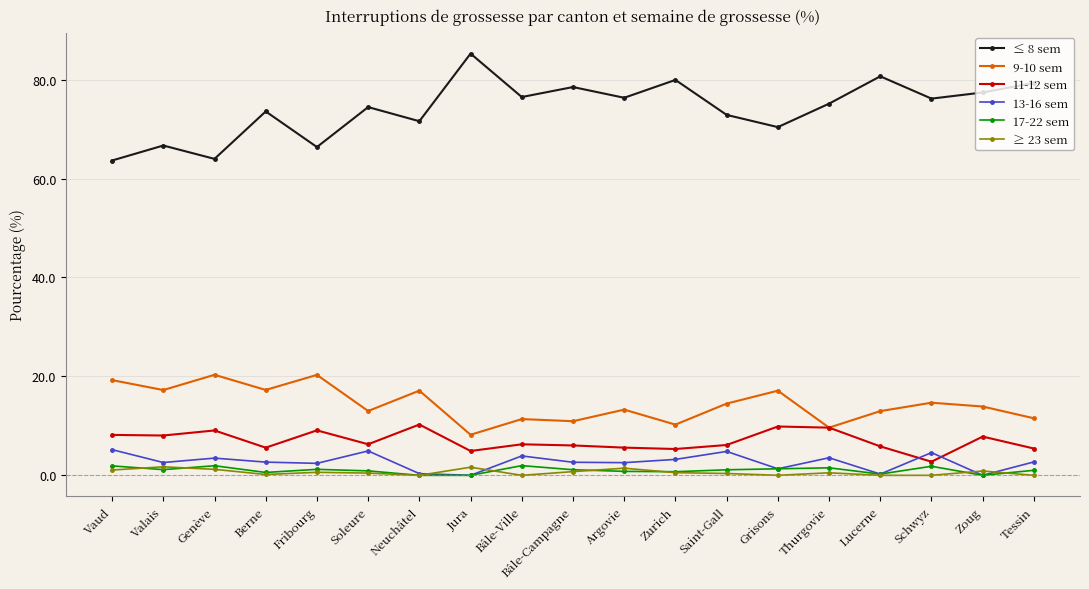

The ≤ 8 sem series shows 85.2 at Jura. True or false?

True